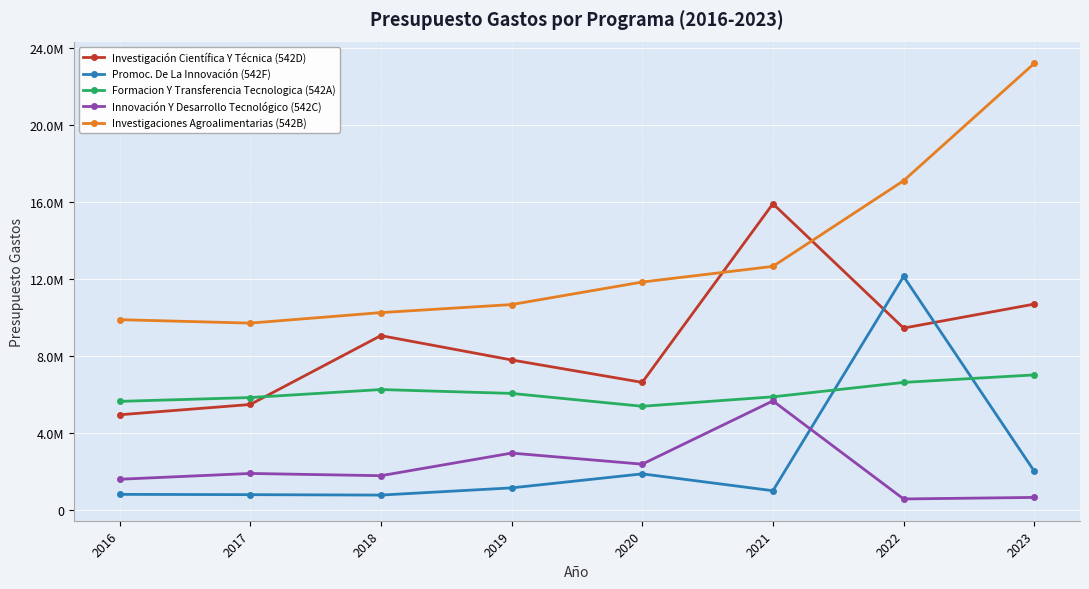

Reading right to left, transcribe all the data shown in this chart.

Investigación Científica Y Técnica (542D): 2023=10692291	2022=9445202	2021=15909494	2020=6623916	2019=7789344	2018=9054203	2017=5473296	2016=4938592
Promoc. De La Innovación (542F): 2023=2005382	2022=12130125	2021=990884	2020=1867160	2019=1138328	2018=764215	2017=786526	2016=801154
Formacion Y Transferencia Tecnologica (542A): 2023=7011885	2022=6620837	2021=5872388	2020=5381086	2019=6049573	2018=6250052	2017=5834371	2016=5635709
Innovación Y Desarrollo Tecnológico (542C): 2023=642800	2022=562976	2021=5660500	2020=2371480	2019=2947104	2018=1771772	2017=1888761	2016=1587216
Investigaciones Agroalimentarias (542B): 2023=23204821	2022=17107017	2021=12652859	2020=11839418	2019=10668247	2018=10250566	2017=9703846	2016=9883295